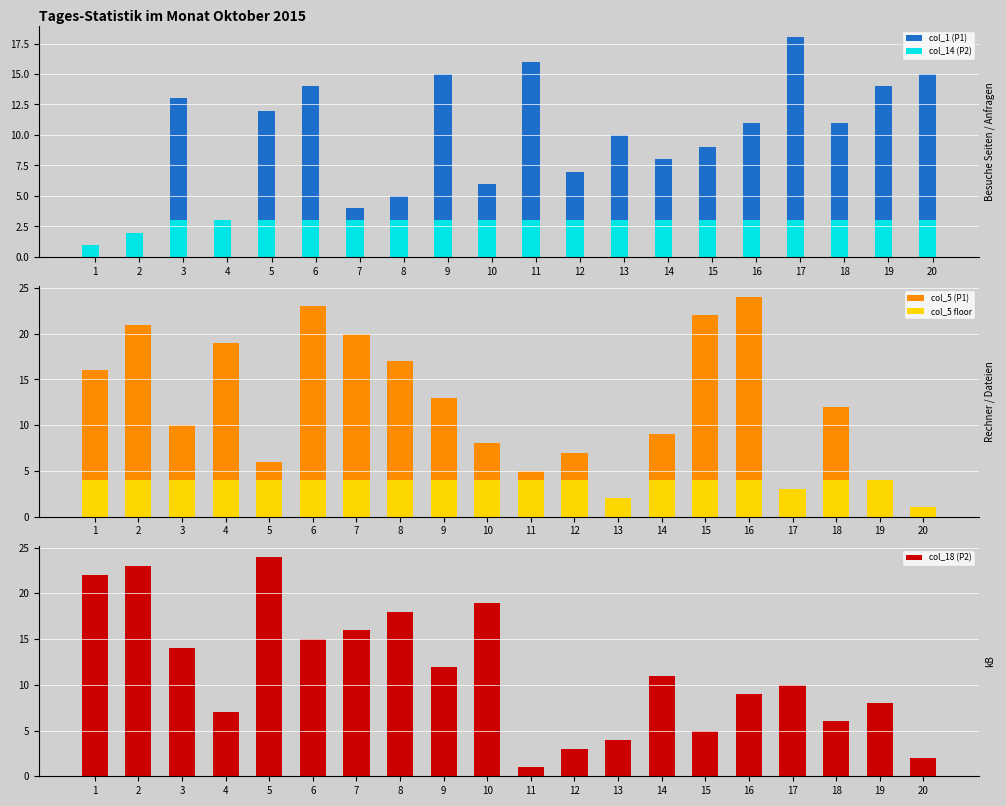

Are the bars horizontal?

No